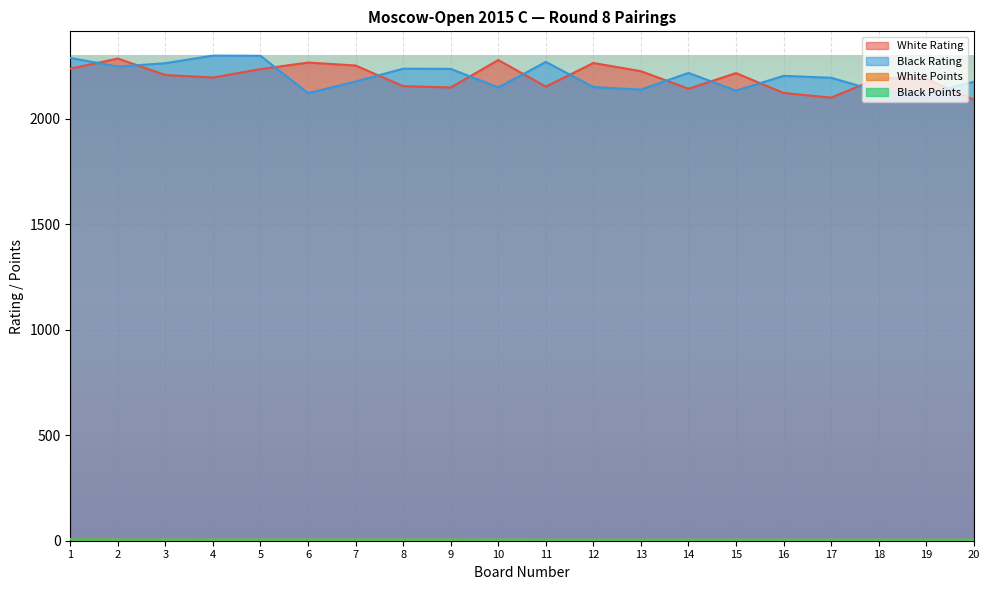

What is the approximate value of Black Points at 9?

5.5